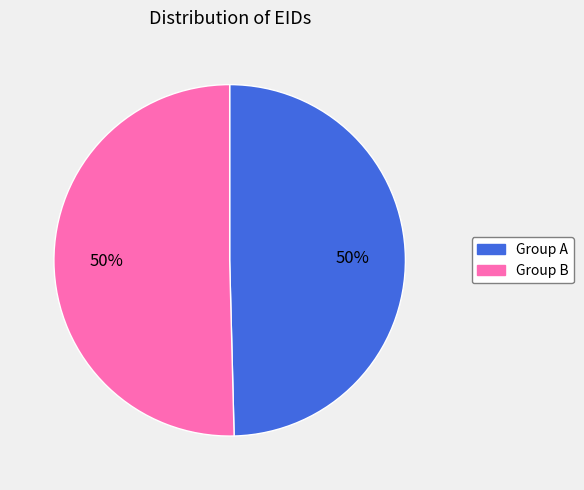

Approximately how many times larger is the value at Group A compared to Group B?

1.0